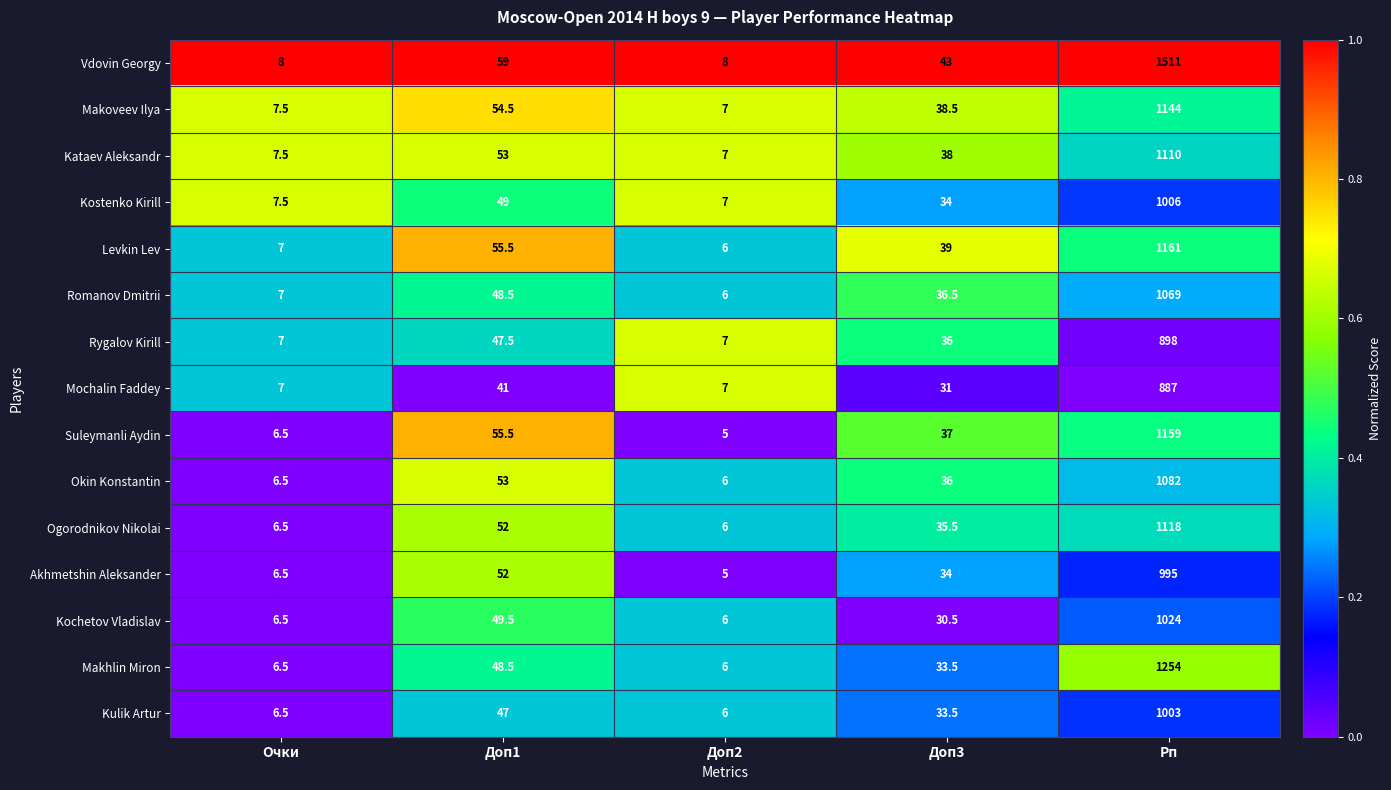

Which category has the highest value across all series?

Рп